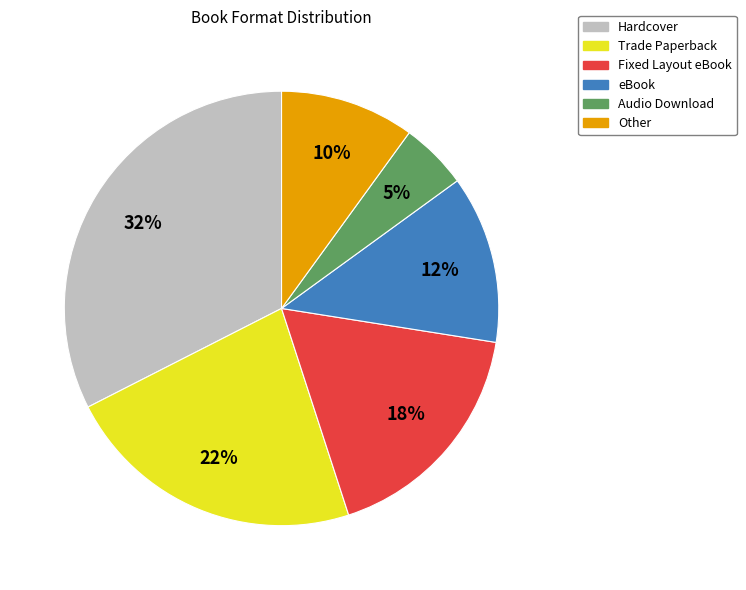

To the nearest percent, what is the average slice percentage?

17%